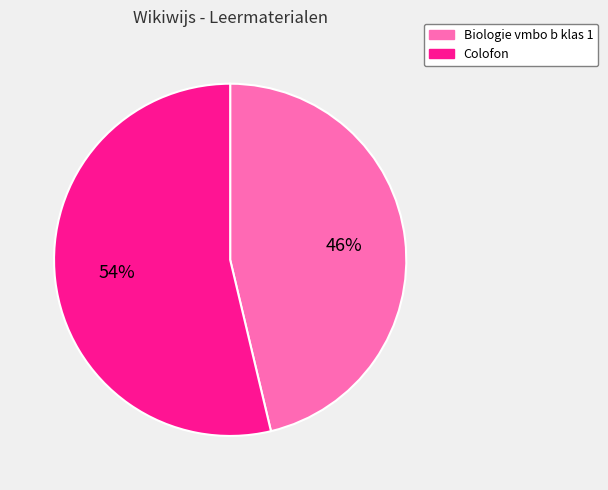

To the nearest percent, what is the combined percentage of Biologie vmbo b klas 1 and Colofon?

100%